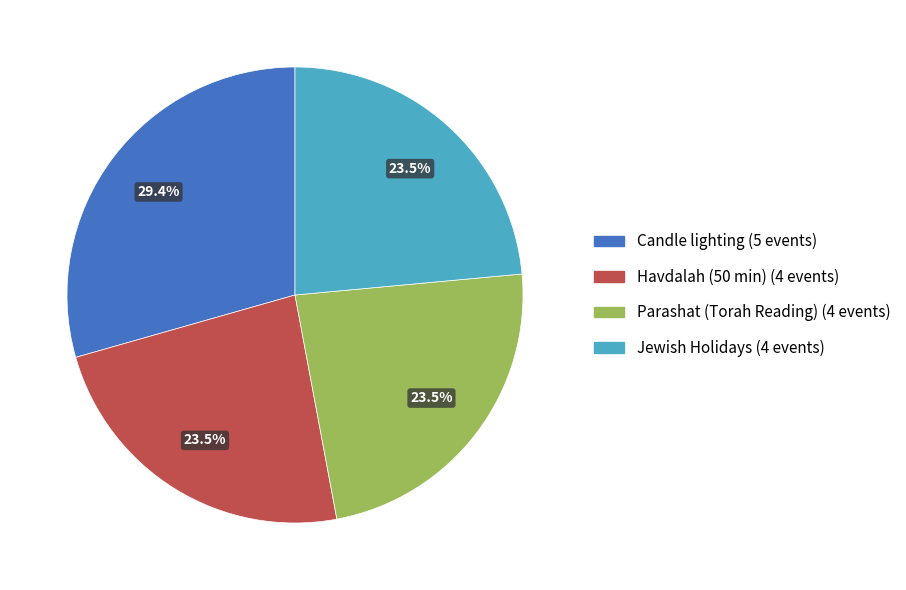

Is there a majority slice in this chart?

No